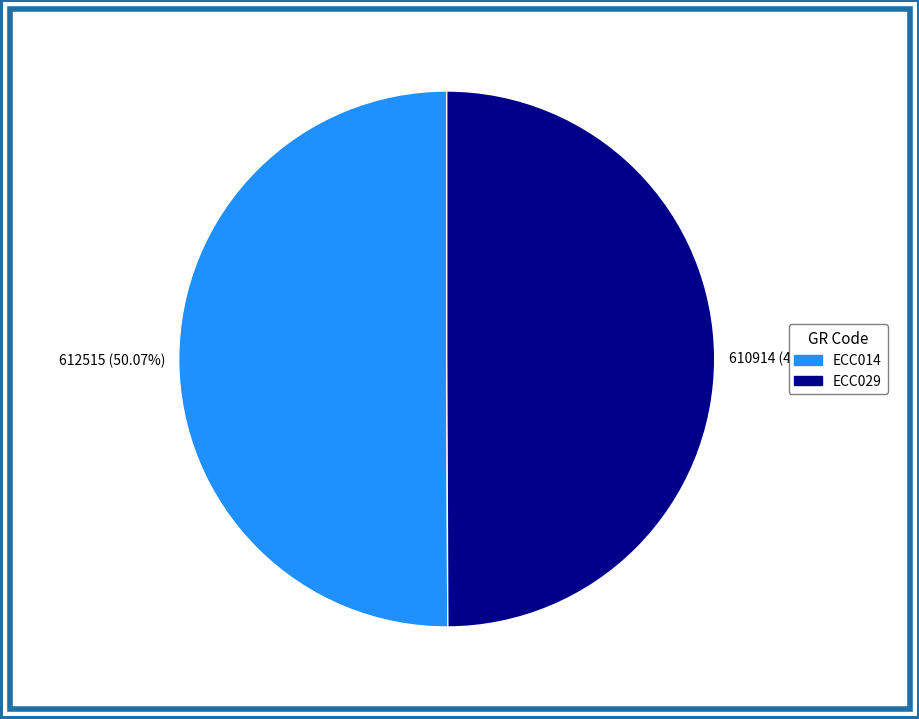

Is there a majority slice in this chart?

Yes